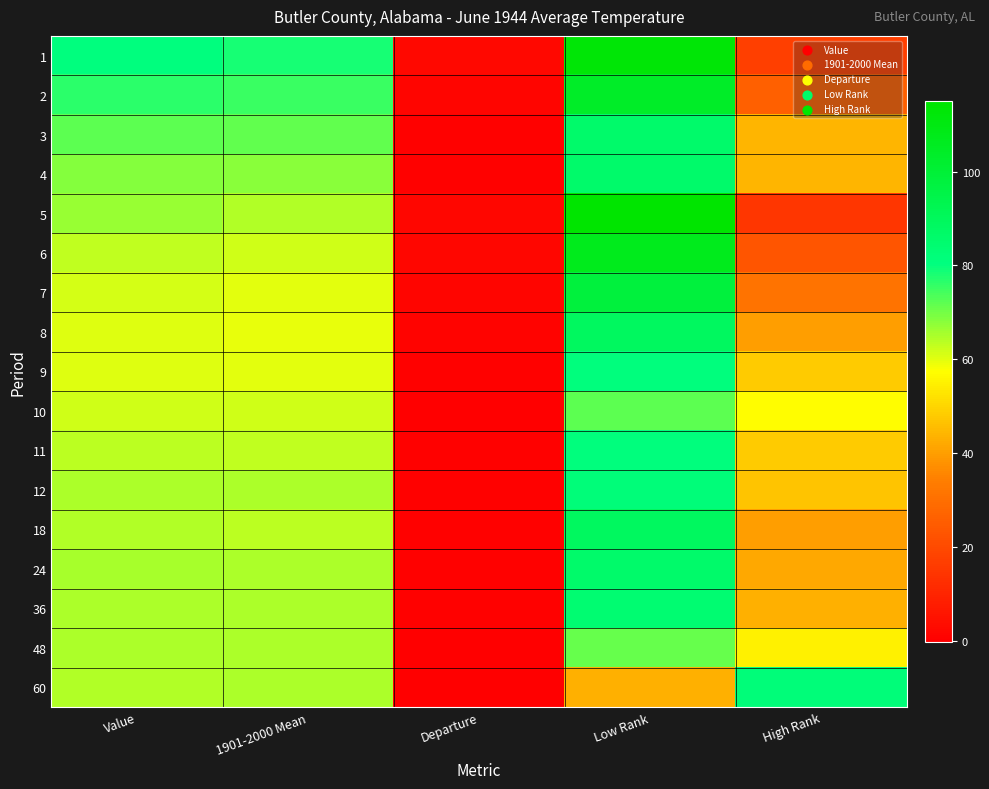

Between Low Rank and Departure, which is larger?

Low Rank